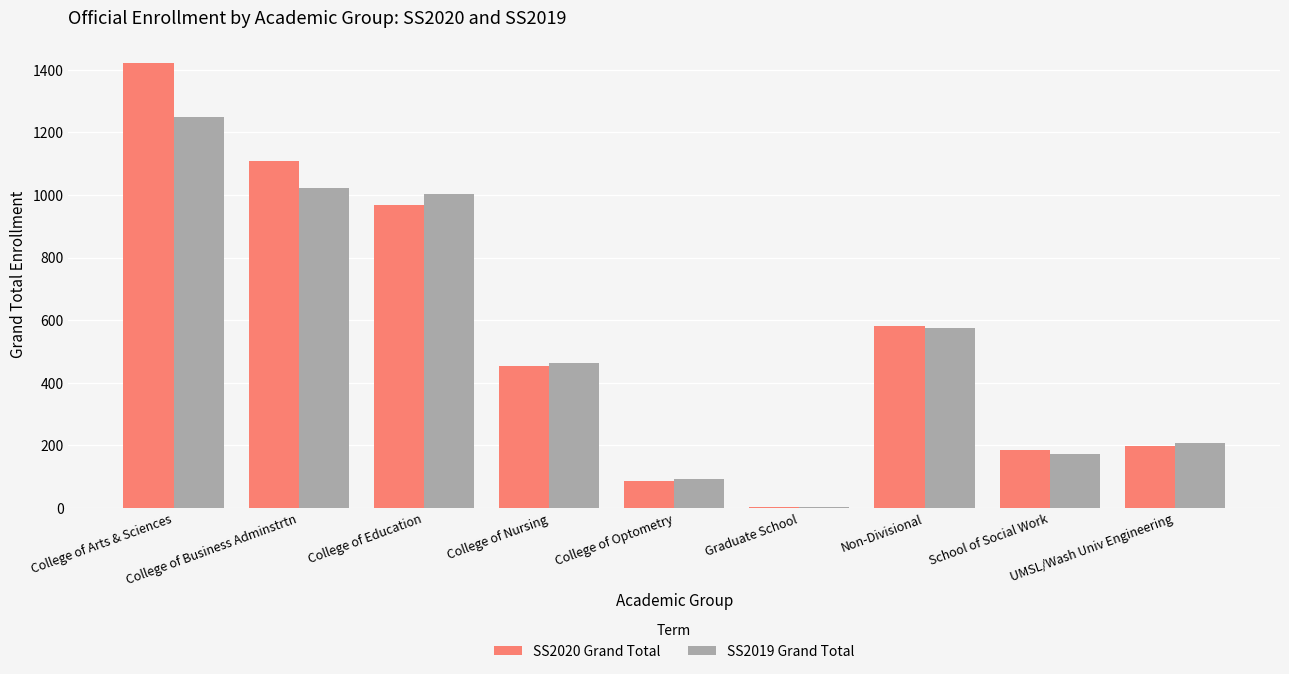

What is the sum of all SS2020 Grand Total values?

5009